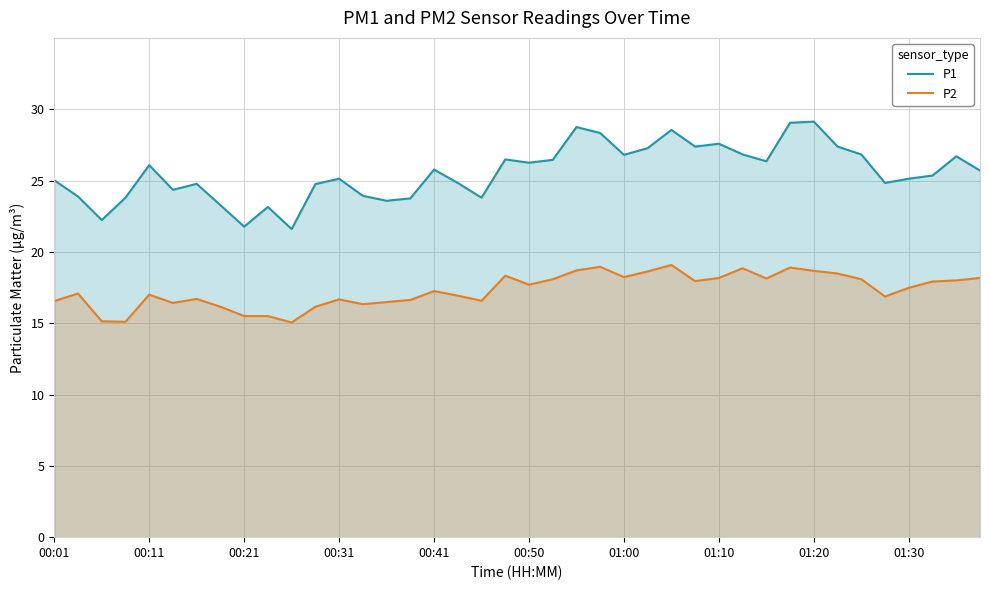

Does the chart display data point markers on the line(s)?

No